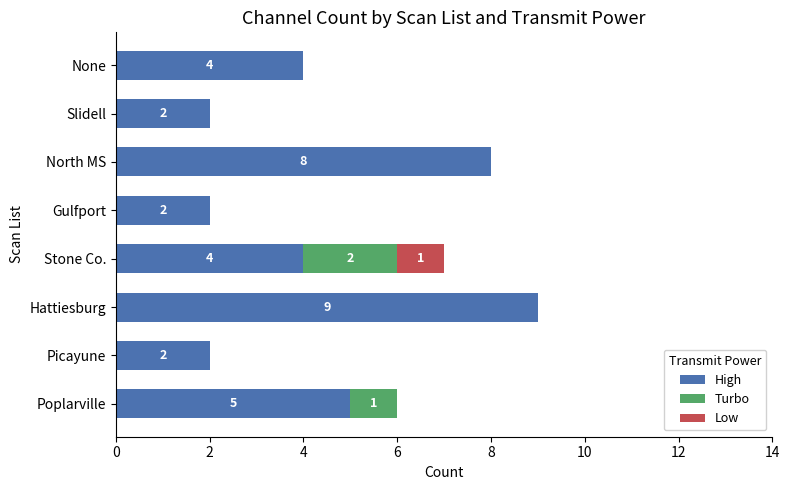

What is the highest value of the High series?

9